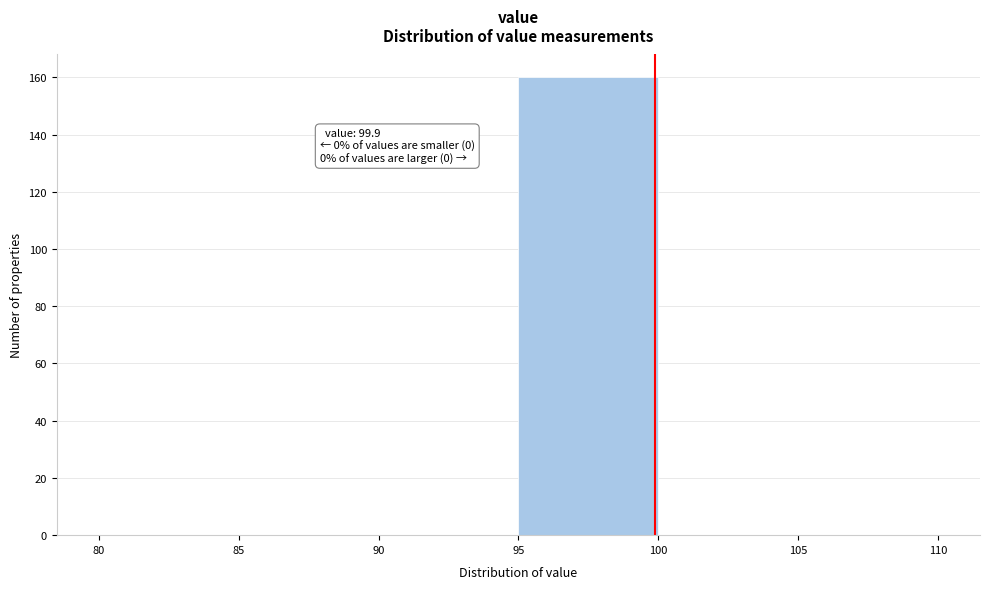

Over which range of the x-axis is the bar tallest?

95 to 100